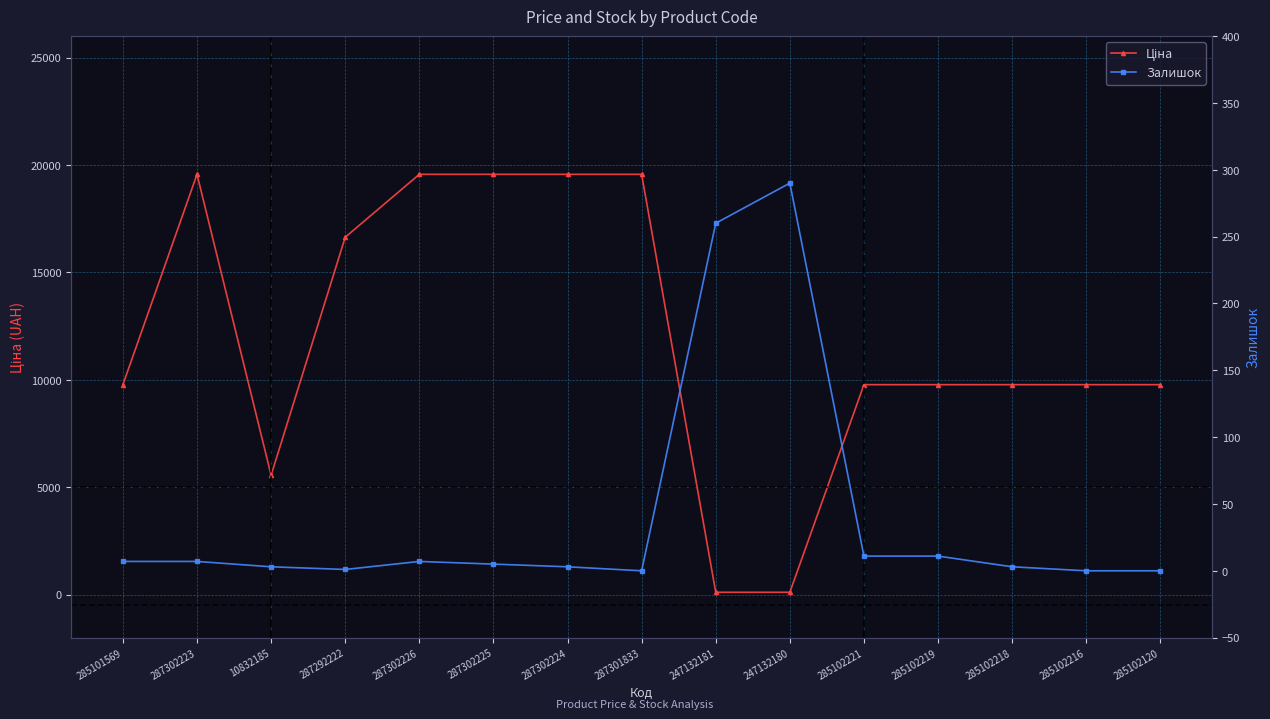

List the series in order of their overall mean, lowest first.

Залишок, Ціна